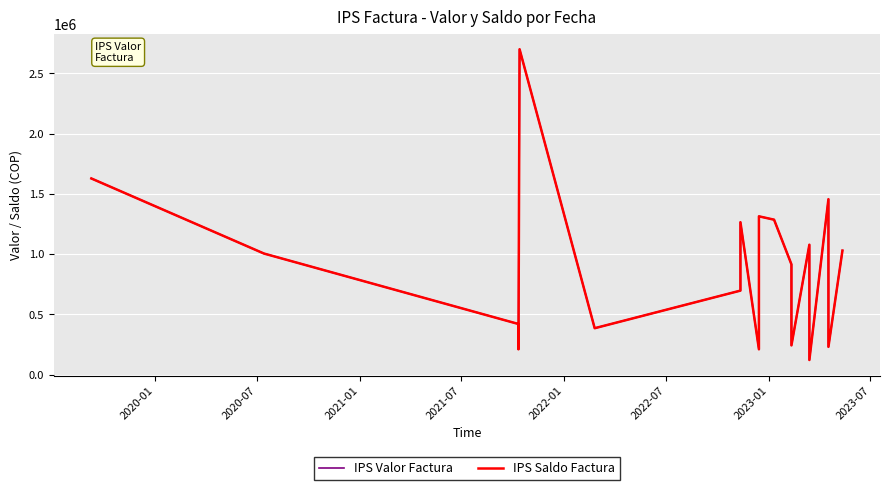

How many lines are shown in the chart?

2